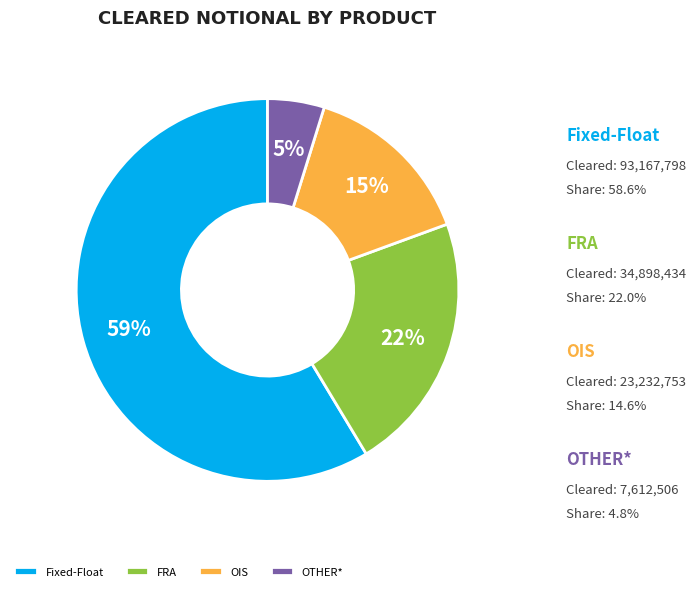

Does Fixed-Float represent more than half of the total?

Yes